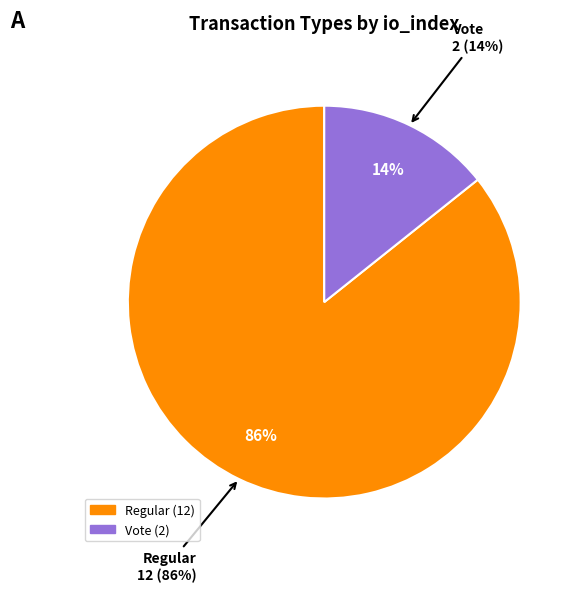

Which slice is the smallest?

Vote (io_index=2)